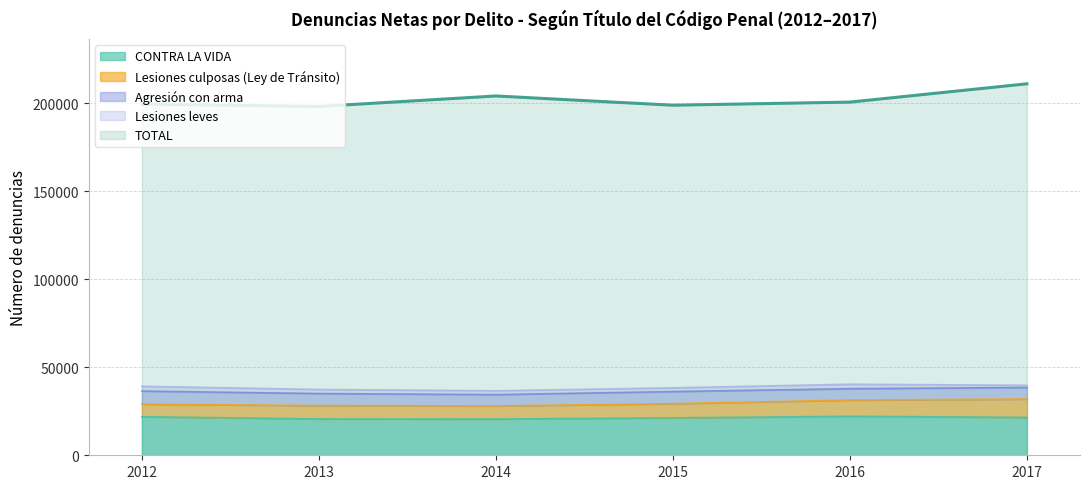

Rank the series by their maximum value, from lowest to highest.

Lesiones leves, Agresión con arma, Lesiones culposas (Ley de Tránsito), CONTRA LA VIDA, TOTAL